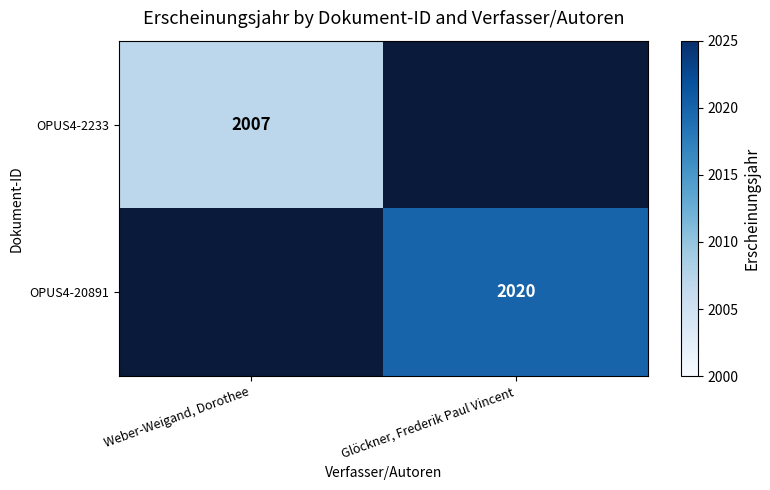

What is the minimum value shown in the chart?

2007.0